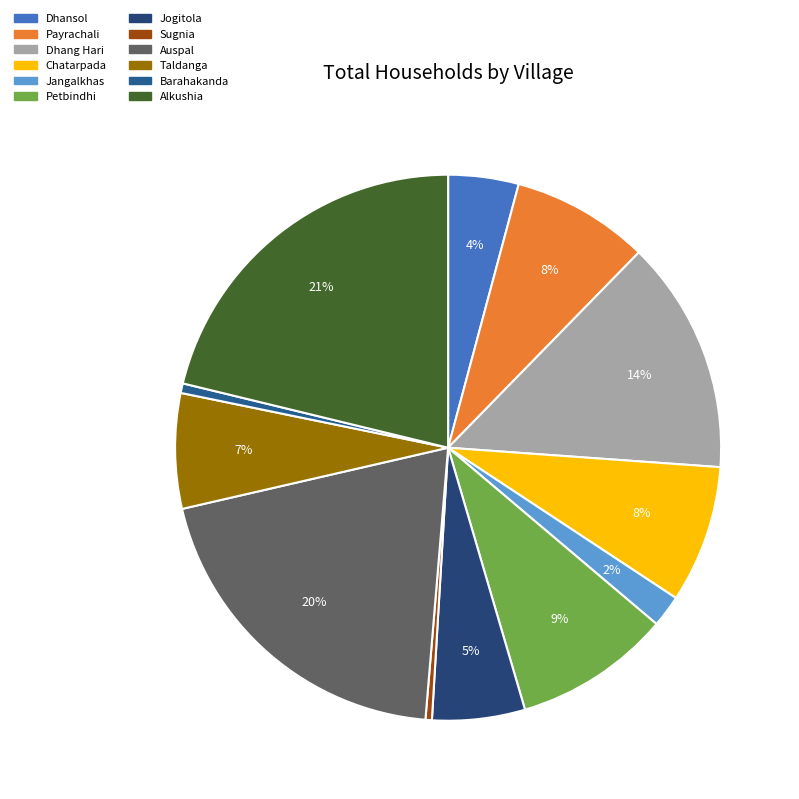

What is the largest slice in the pie chart?

Alkushia